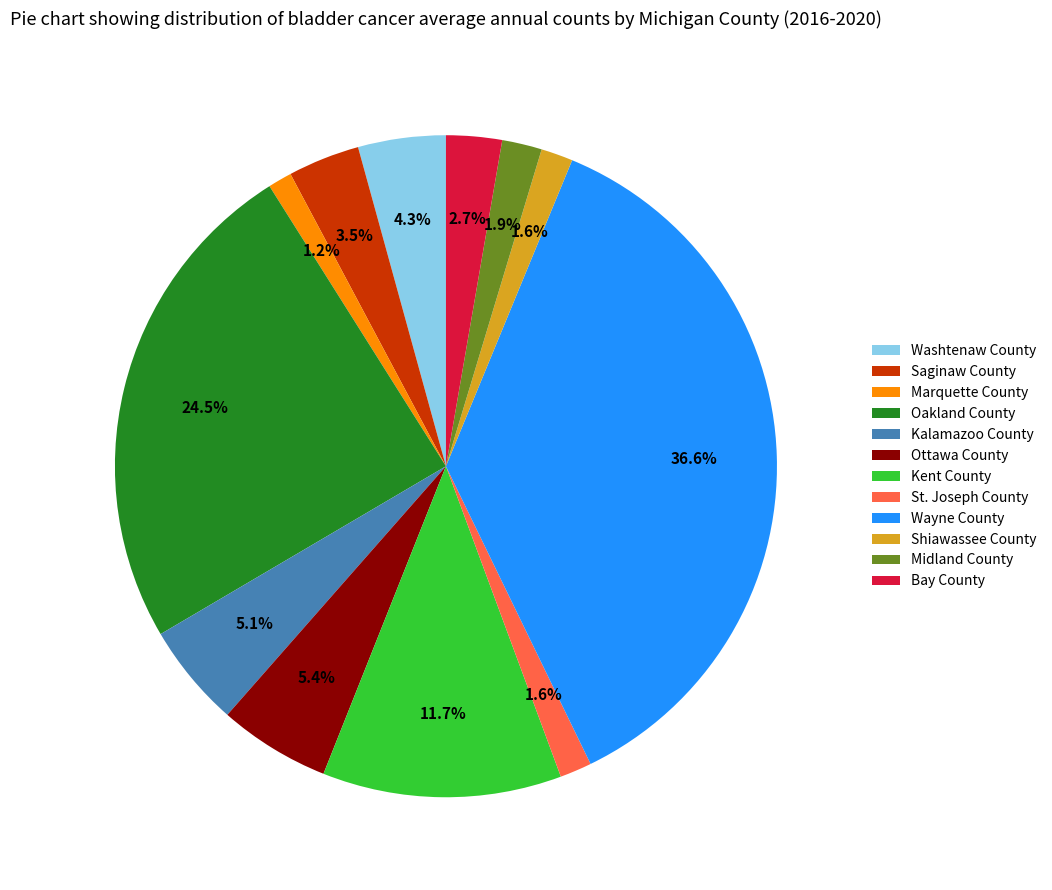

To the nearest percent, what is the difference between the largest and smallest slice percentages?

35%